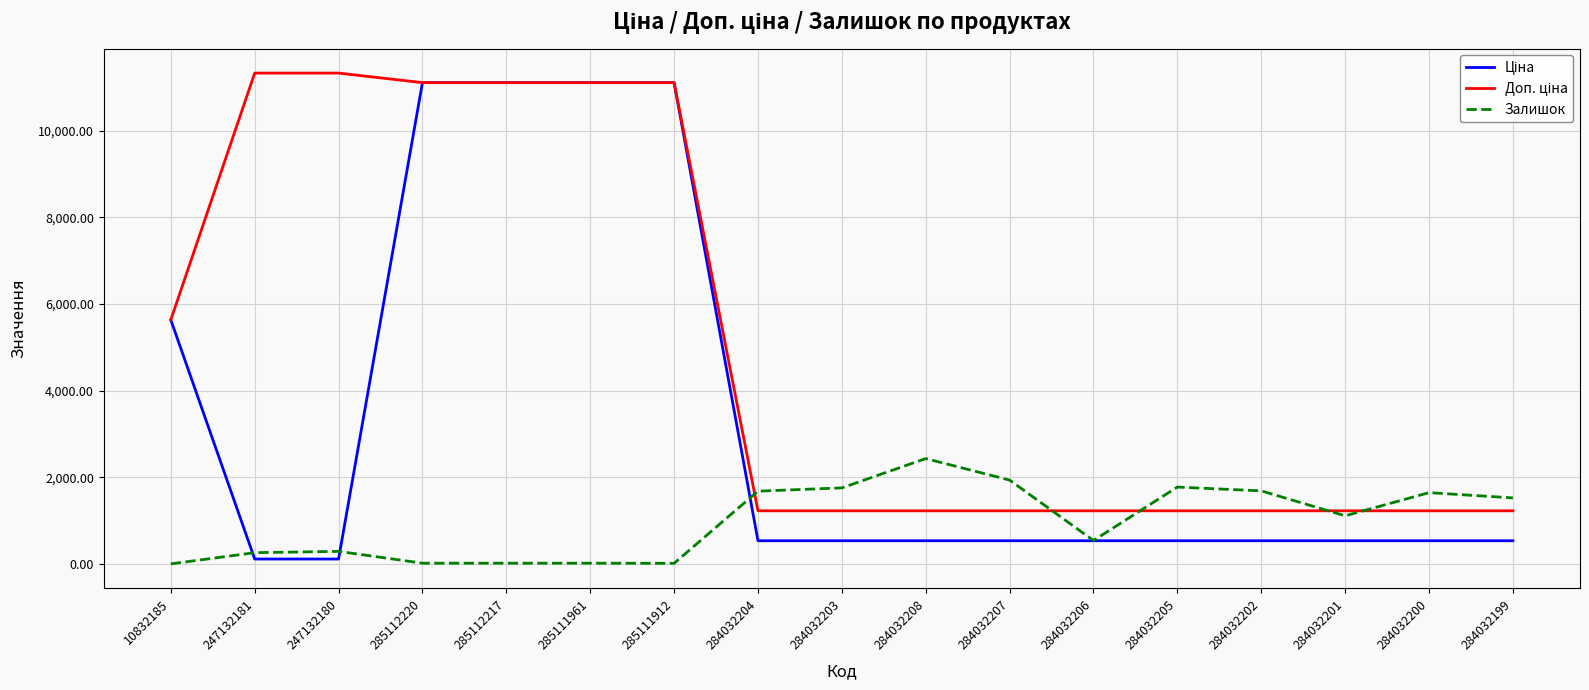

What is the spread (max minus min) of values at 284032201?

691.7